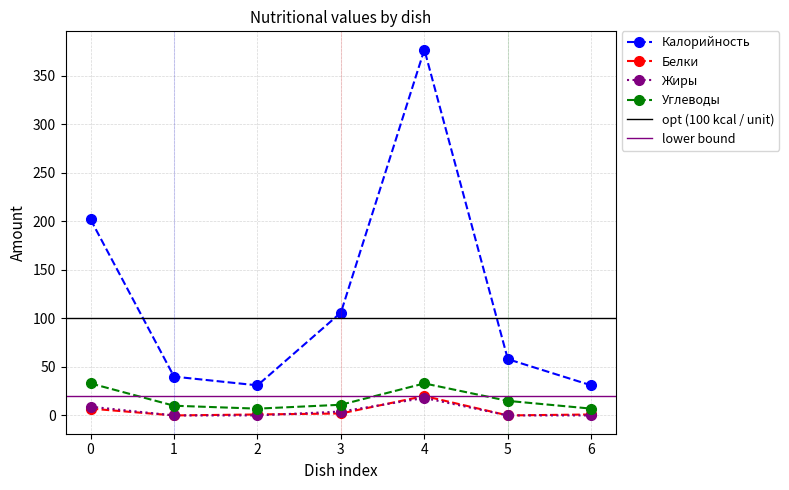

True or false: Калорийность has more than 1 points higher than both neighbors.

False